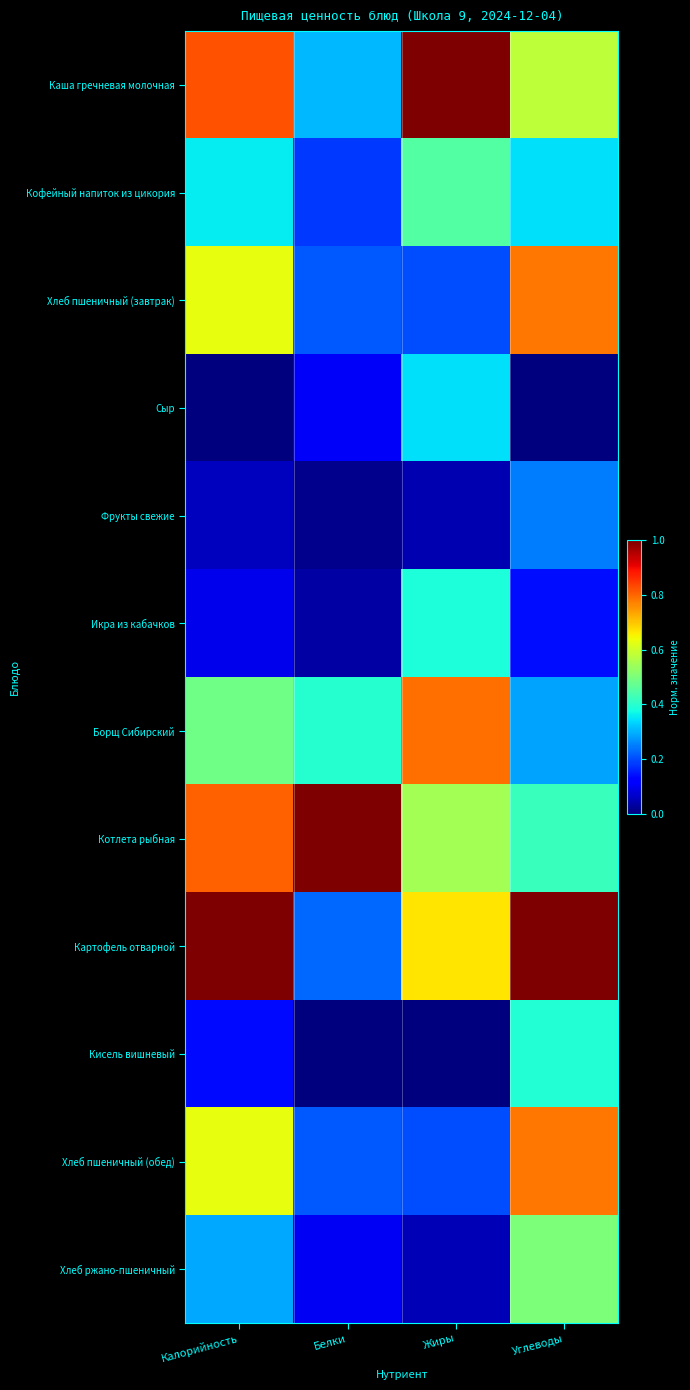

List the series in order of their peak value, lowest first.

Фрукты свежие, Сыр, Икра из кабачков, Кисель вишневый, Кофейный напиток из цикория, Хлеб ржано-пшеничный, Хлеб пшеничный (завтрак), Хлеб пшеничный (обед), Борщ Сибирский, Каша гречневая молочная, Котлета рыбная, Картофель отварной